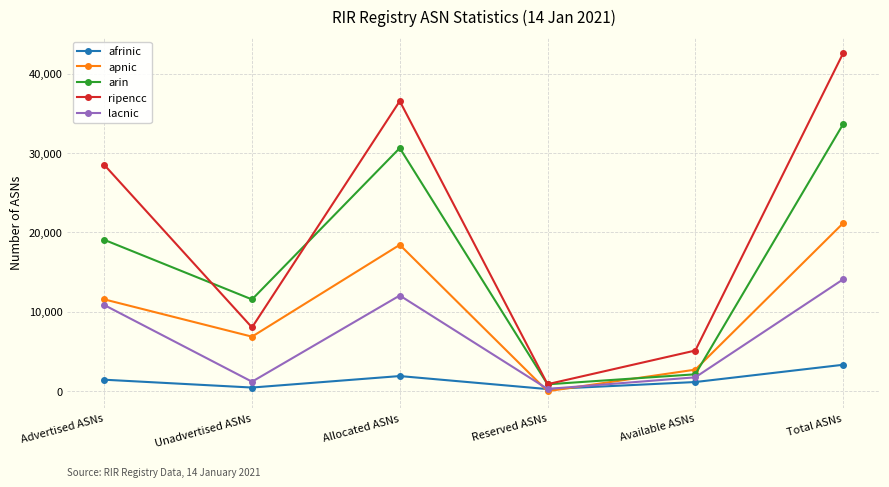

Between Available ASNs and Total ASNs, which series saw the biggest shift?

ripencc